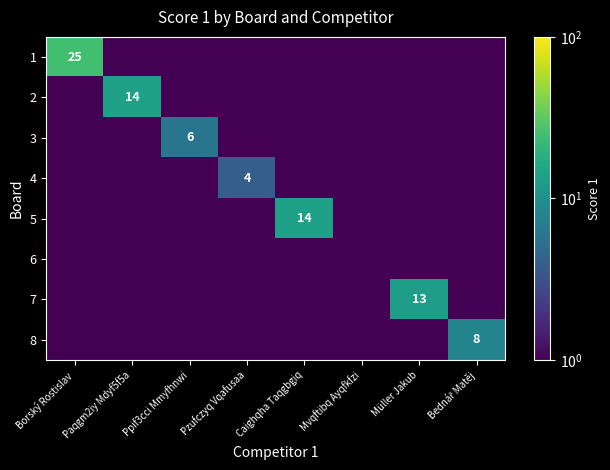

The value of 2 at Paqgm2iy Mdyf5f5a is 6.5. True or false?

False